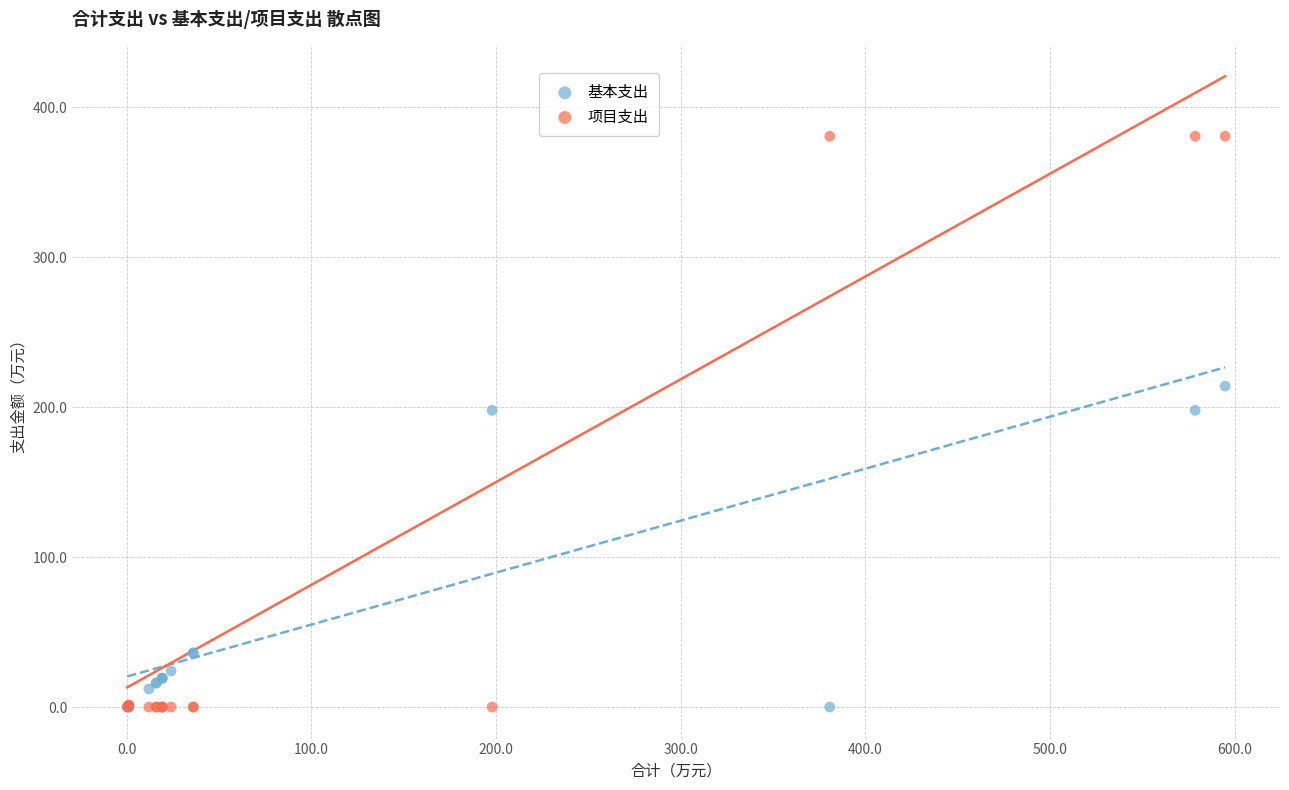

What is the X range (max minus min) for the scatter plot?

594.5